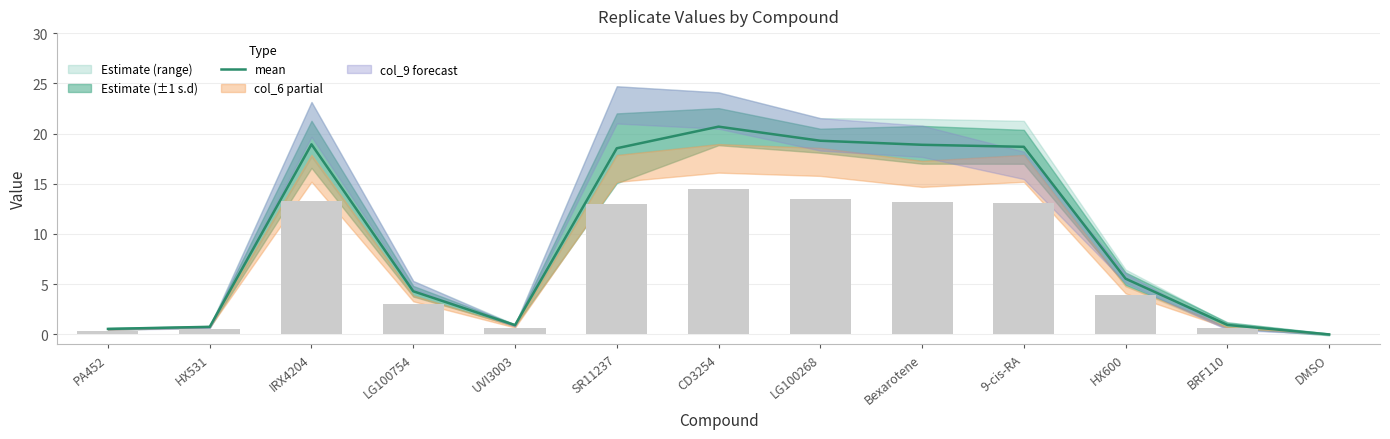

Which has a higher value, CD3254 or IRX4204?

CD3254